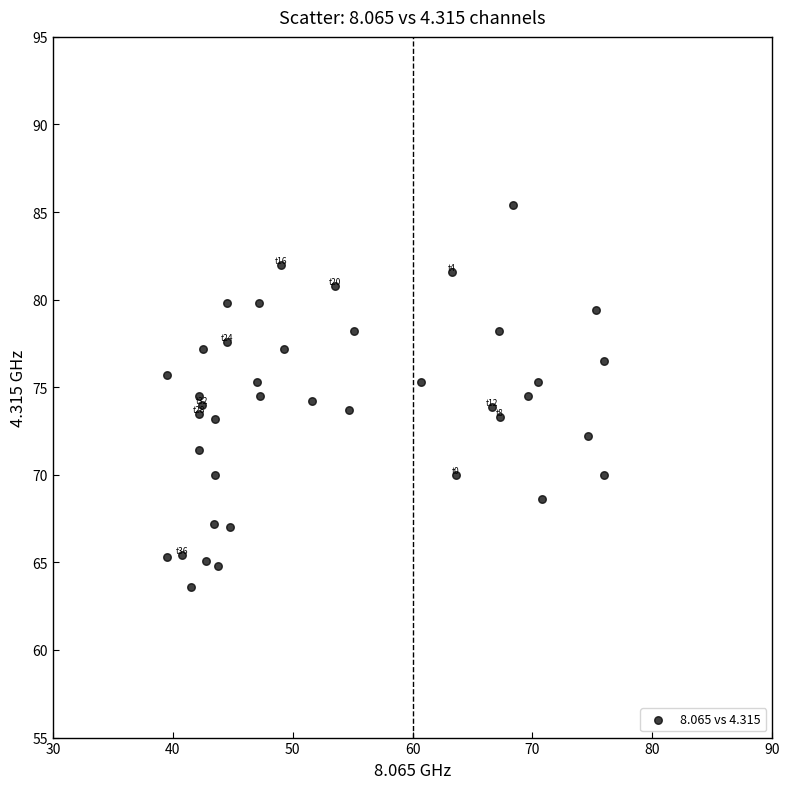

What is the range of Y values (max minus min)?

21.8